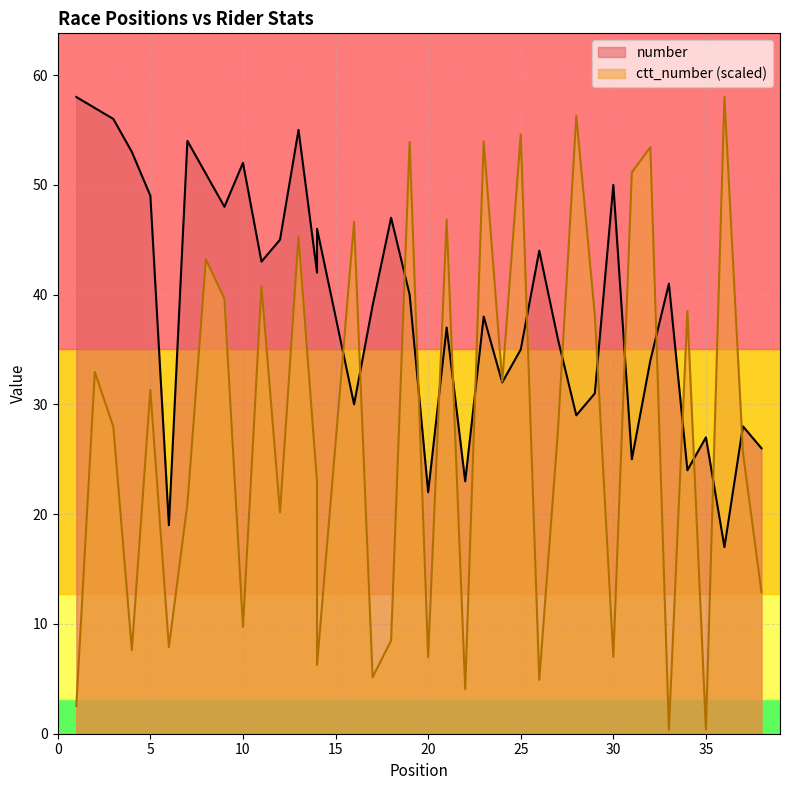

At which label does number first exceed 40?

1